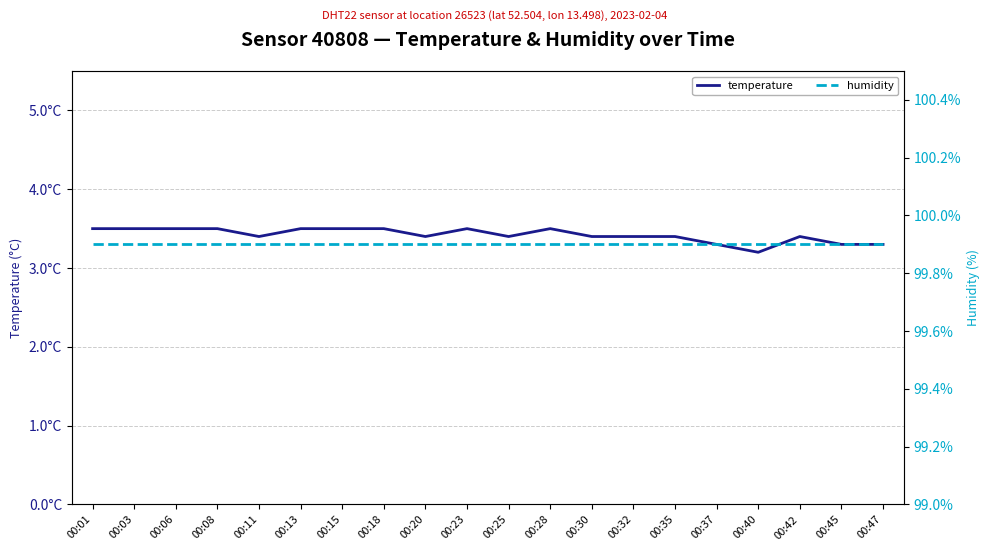

What are all the series names shown in the legend?

temperature, humidity